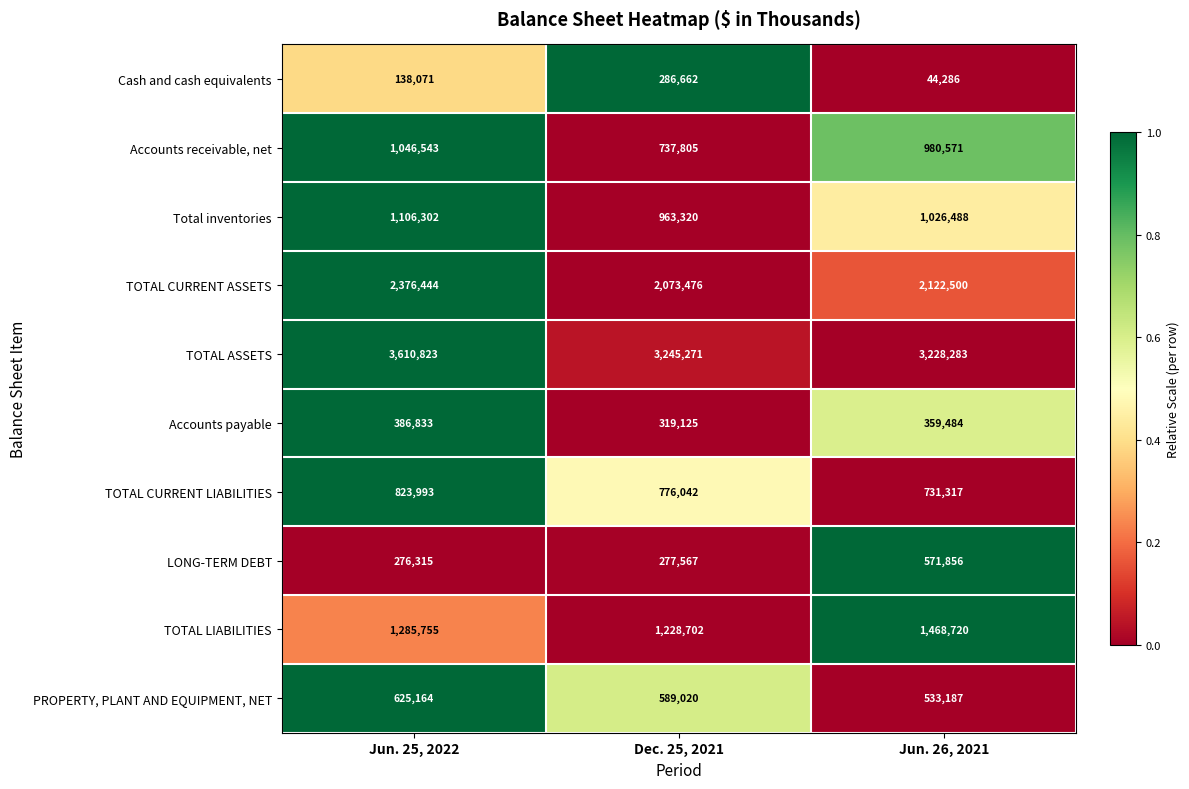

What is the maximum value shown in the chart?

3610823